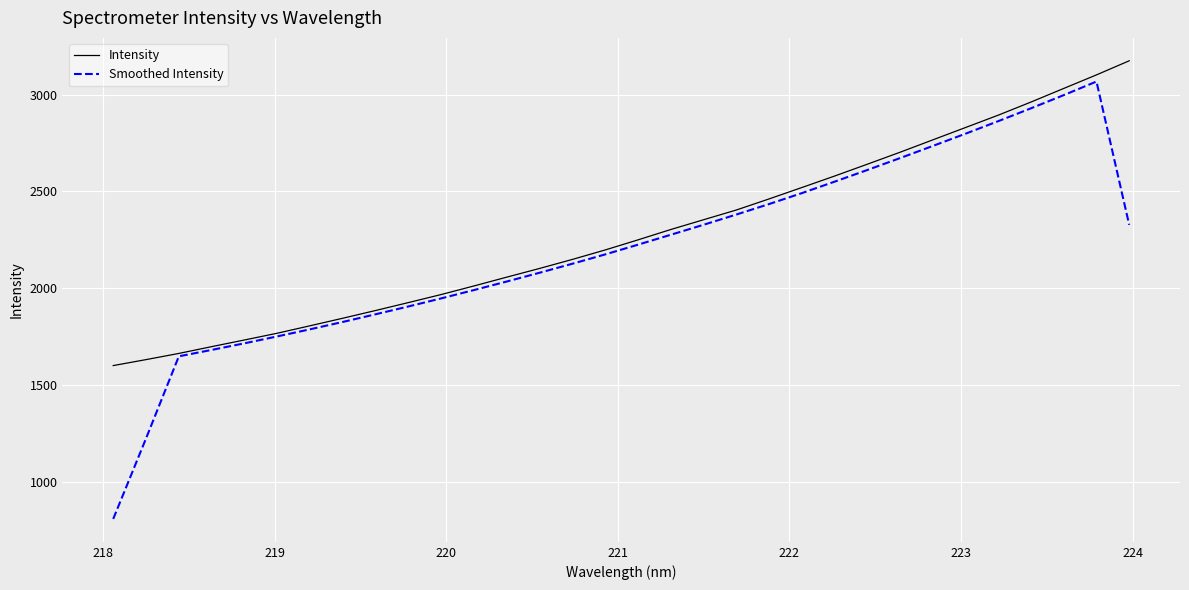

What is the maximum value for Intensity?

3175.4